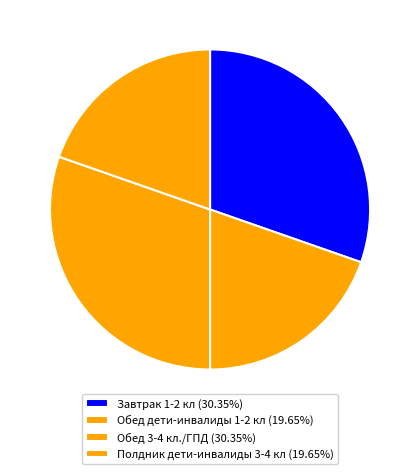

Which slice is the largest?

Завтрак 1-2 кл